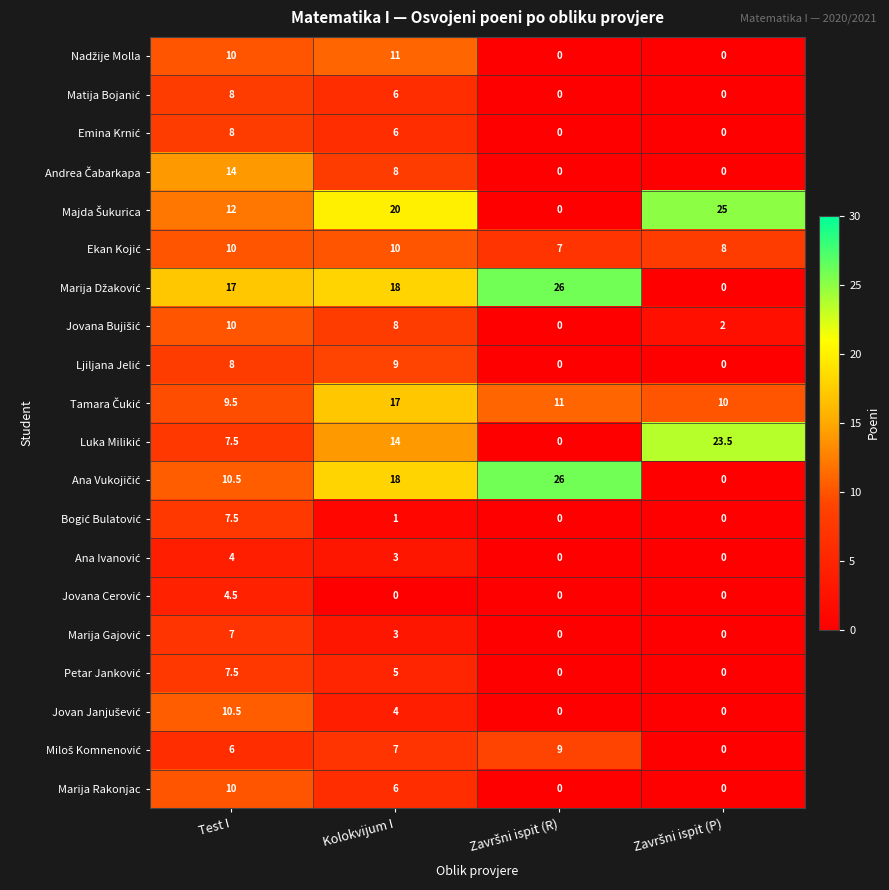

What is the difference between the maximum and second lowest values in the Marija Rakonjac series?

10.0